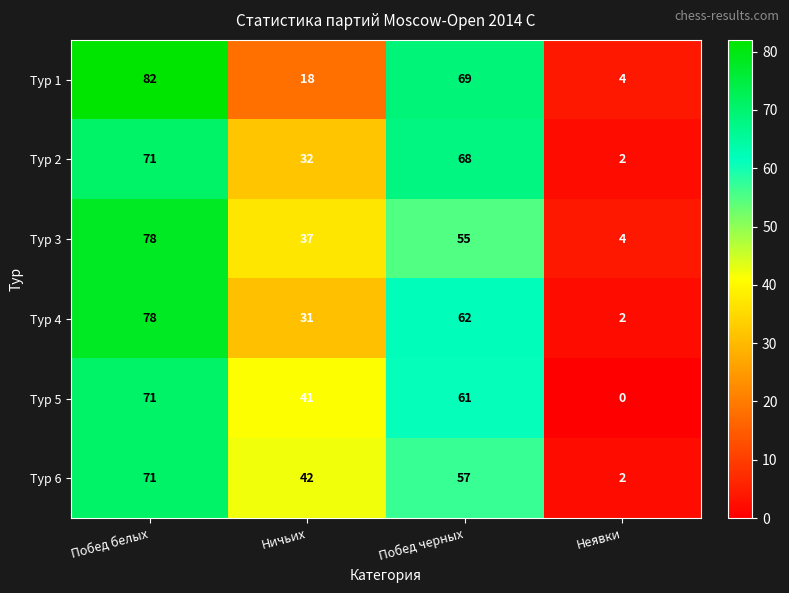

Which label corresponds to the smallest value in the chart?

Неявки